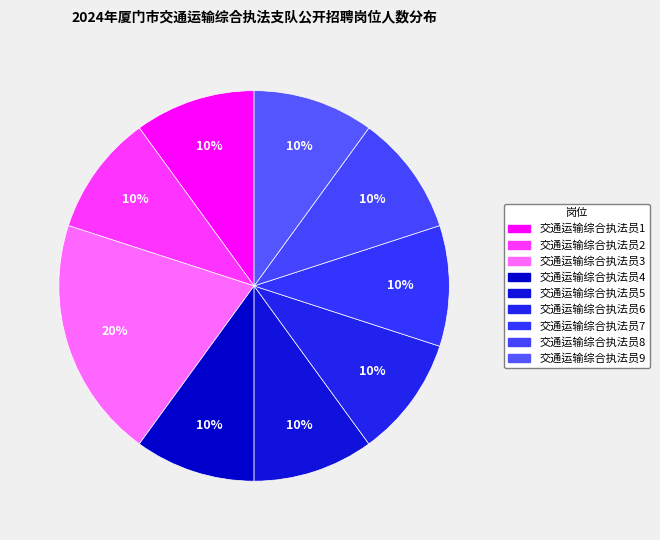

Which category has the smallest portion of the pie?

交通运输综合执法员1